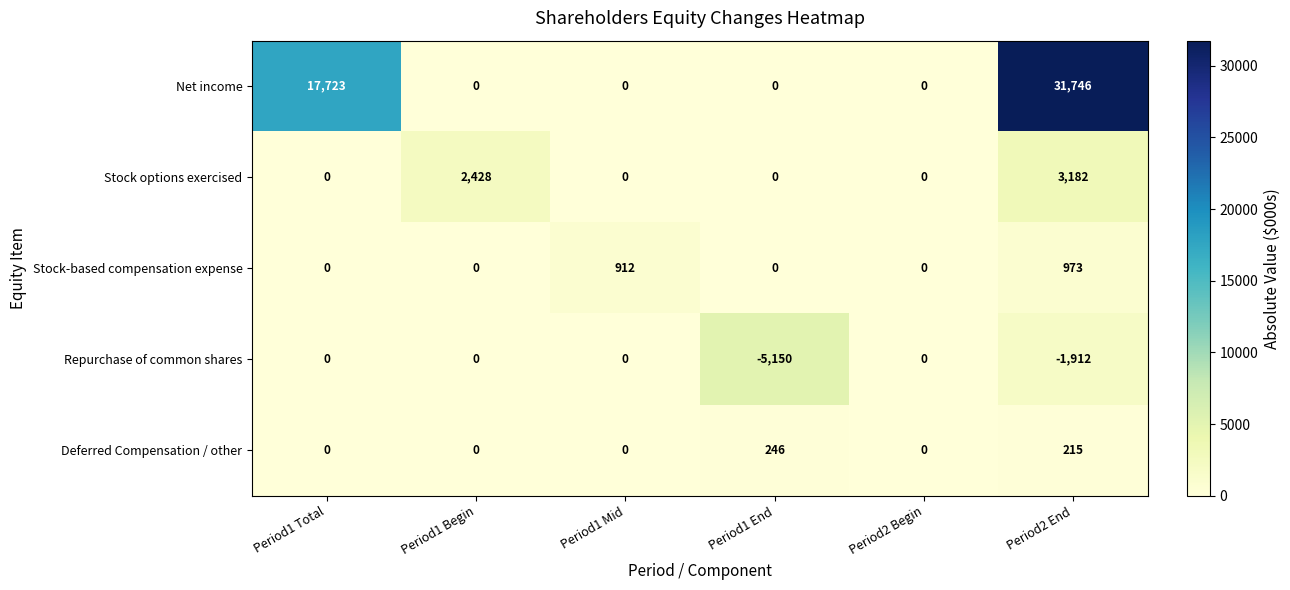

List the series in order of their peak value, highest first.

Net income, Stock options exercised, Stock-based compensation expense, Deferred Compensation / other, Repurchase of common shares